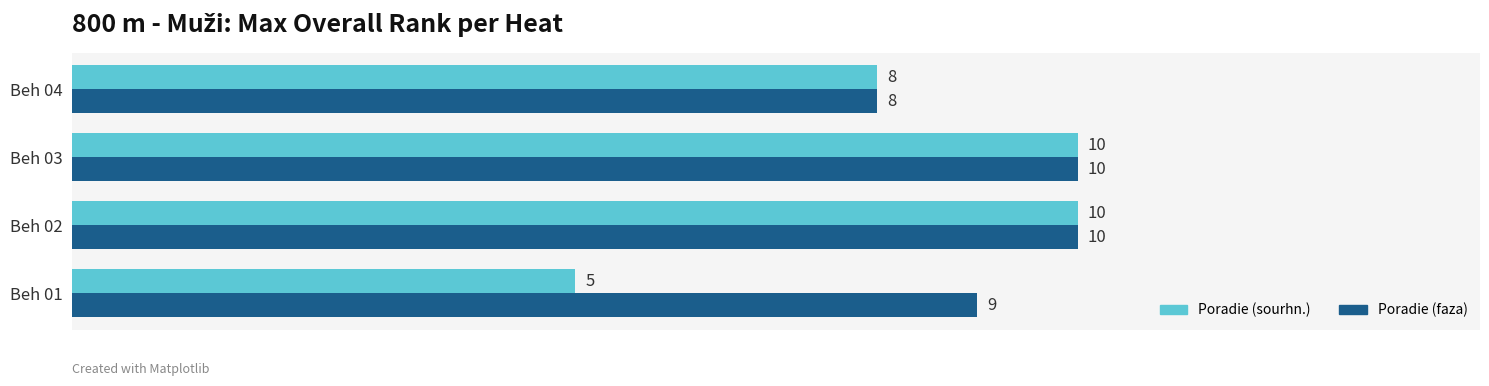

What is the difference between the maximum and minimum values in the Poradie (faza) series?

2